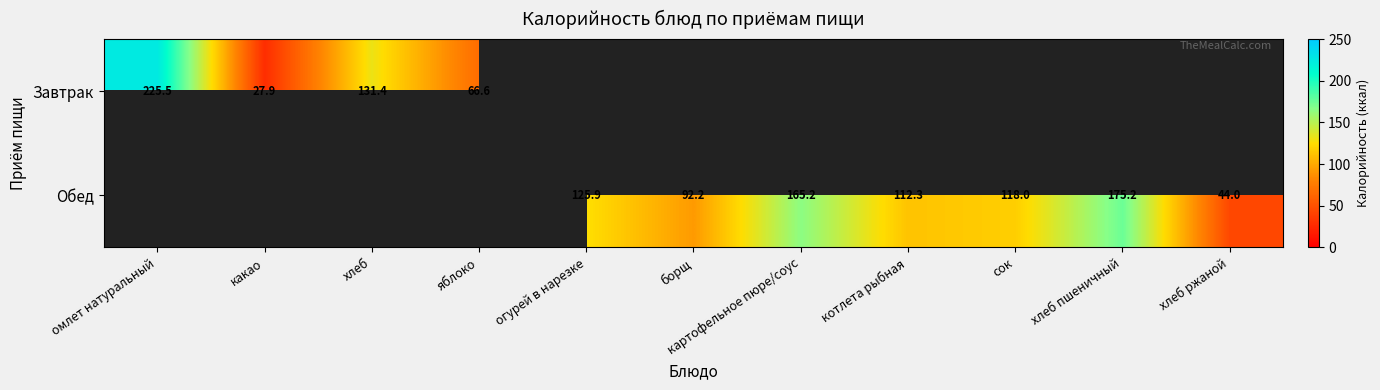

The Завтрак series shows 66.6 at яблоко. True or false?

True